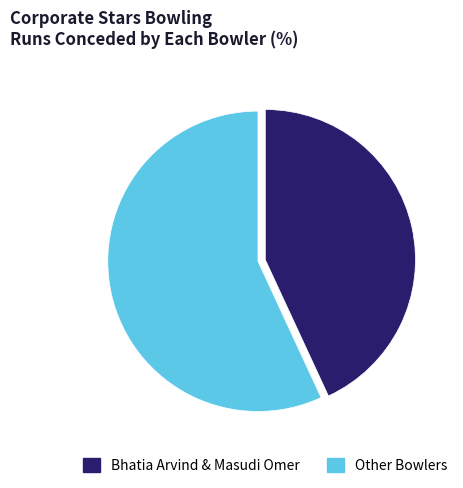

Which category has the biggest portion of the pie?

Other Bowlers